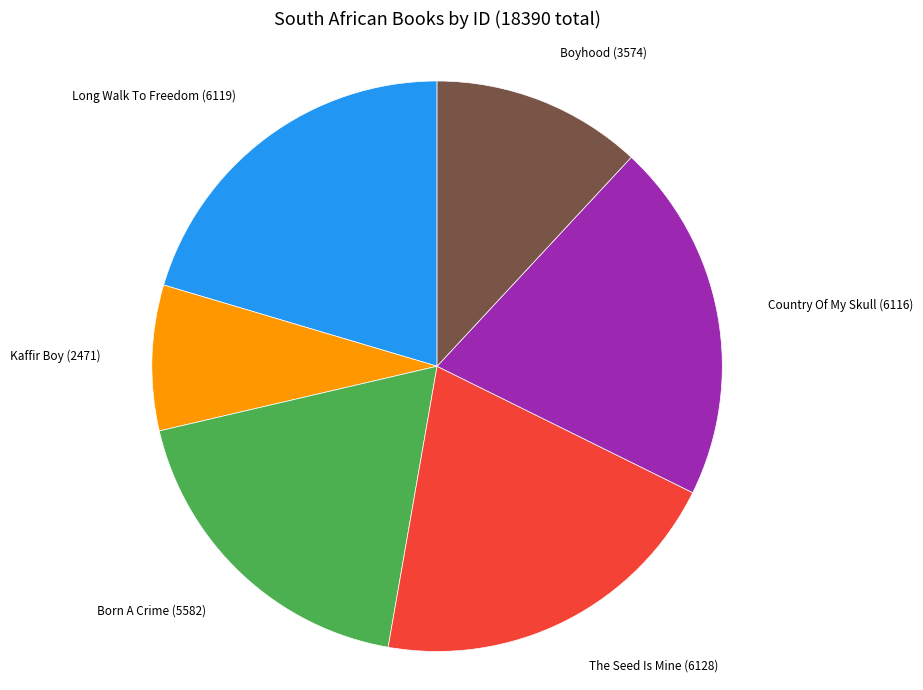

Is there any slice that represents more than half of the pie?

No